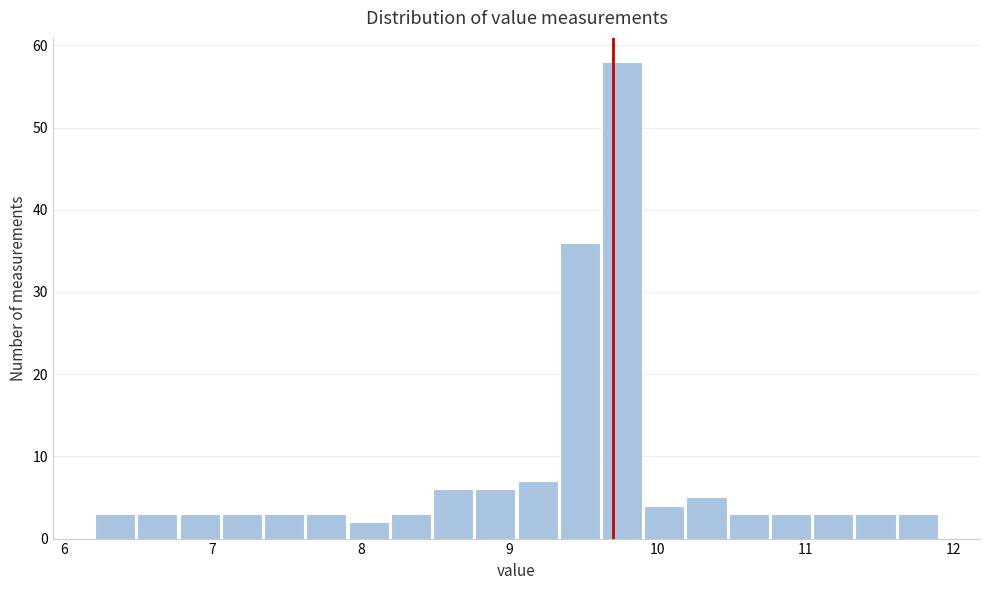

Read against the x-axis, roughly where is the centre of the tallest bar?

9.8